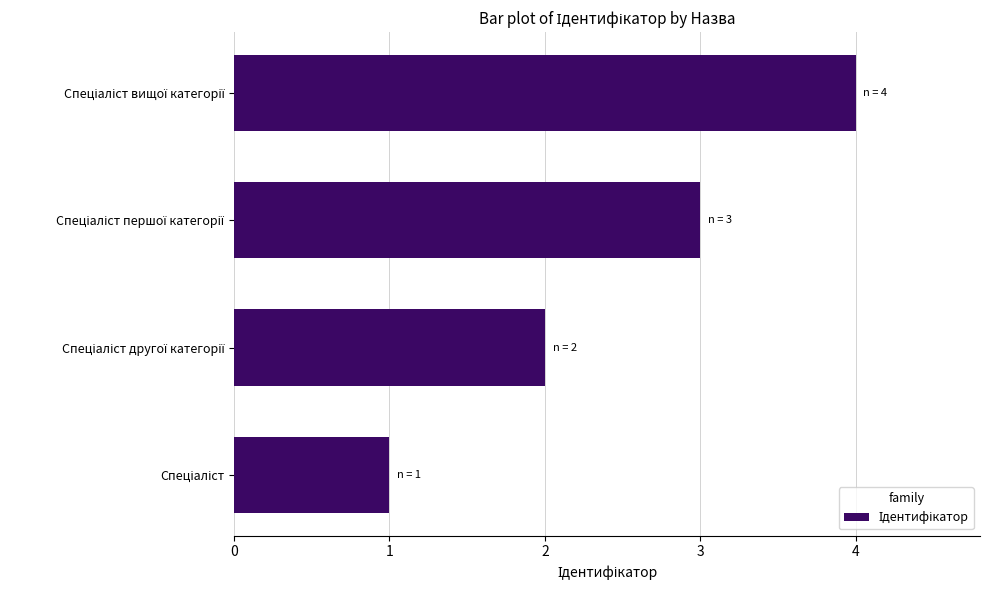

Count the values in the range 2 to 4.

3